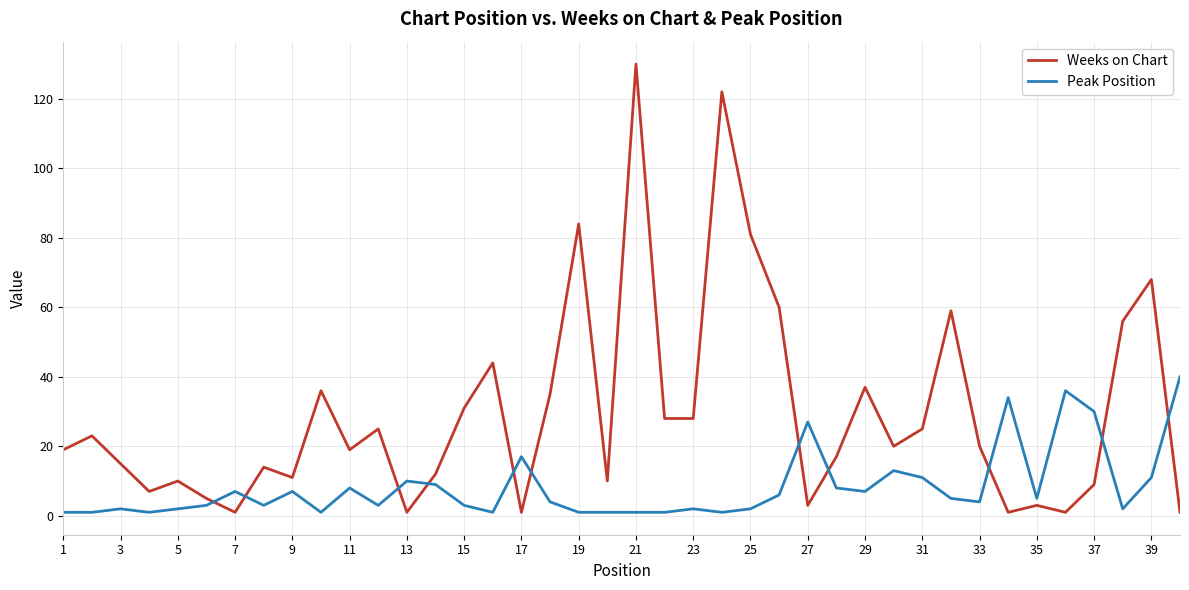

Which series has the widest spread of values?

Weeks on Chart